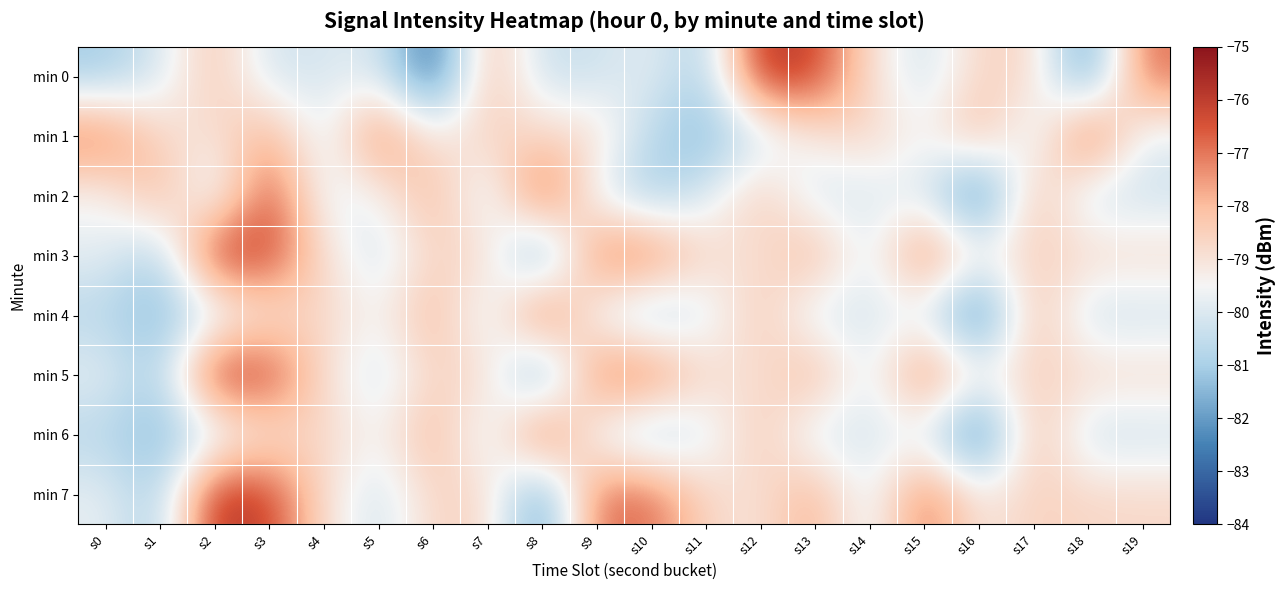

Rank the series by their maximum value, from highest to lowest.

min 0, min 3, min 5, min 7, min 1, min 2, min 4, min 6